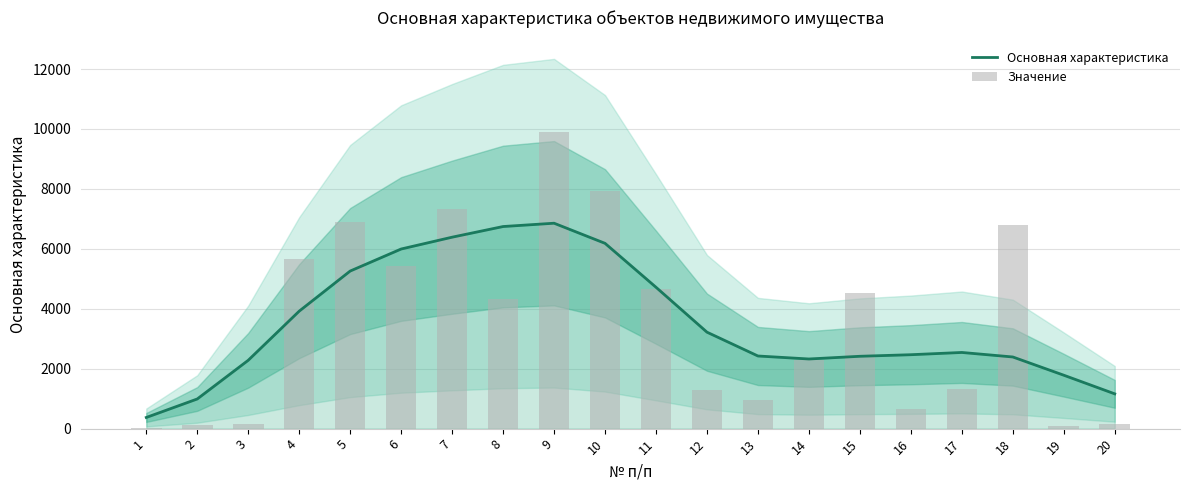

How many distinct data groups are displayed?

2